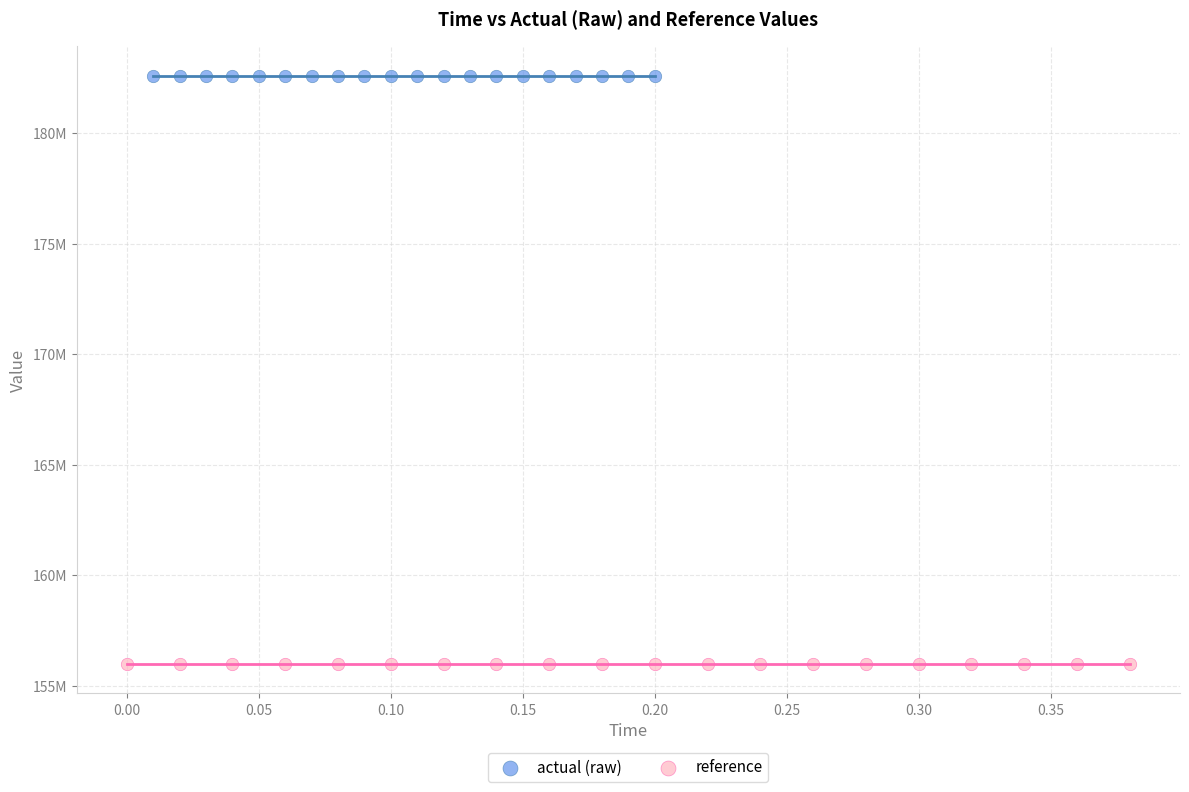

Which series reaches the minimum Y coordinate?

reference